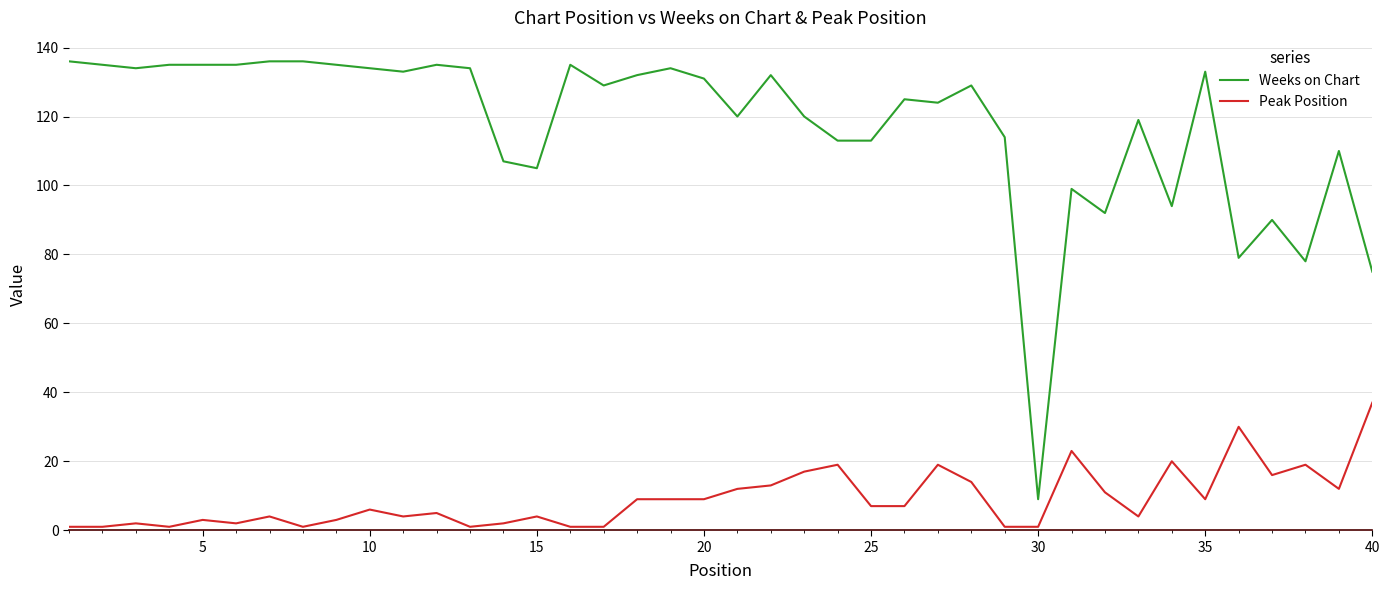

What are all the series names shown in the legend?

Weeks on Chart, Peak Position